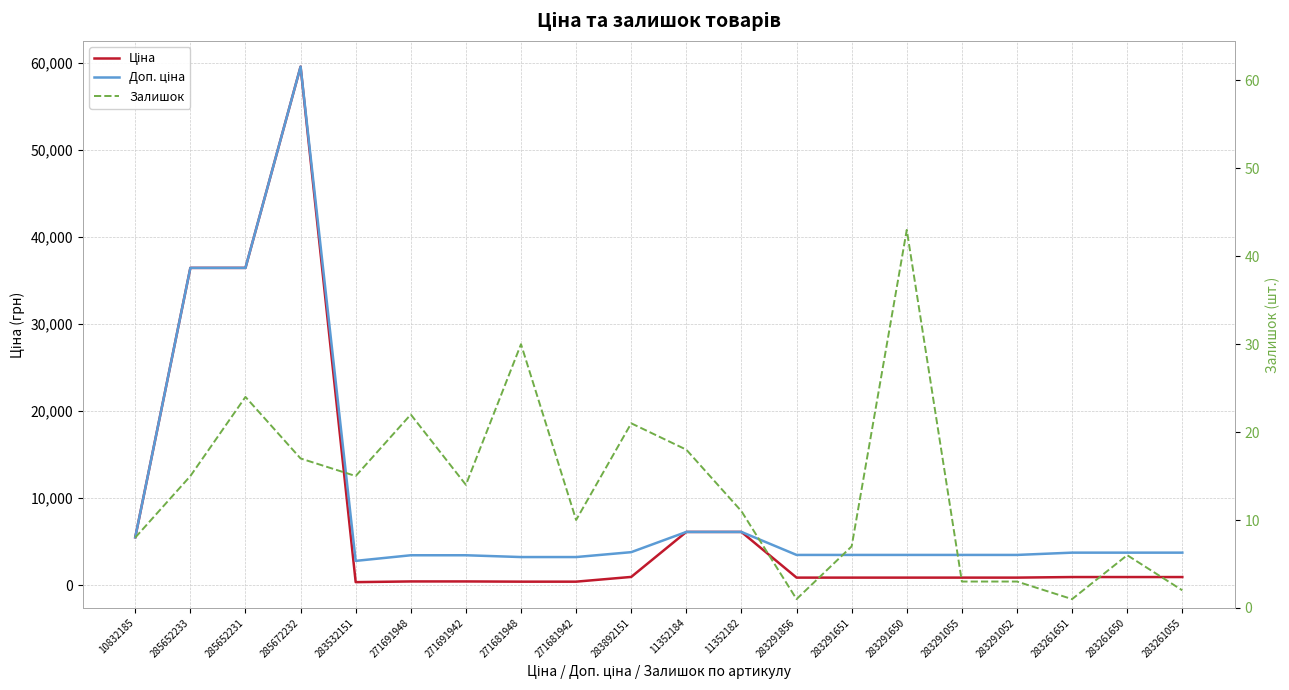

Which label corresponds to the smallest value in the chart?

283291856